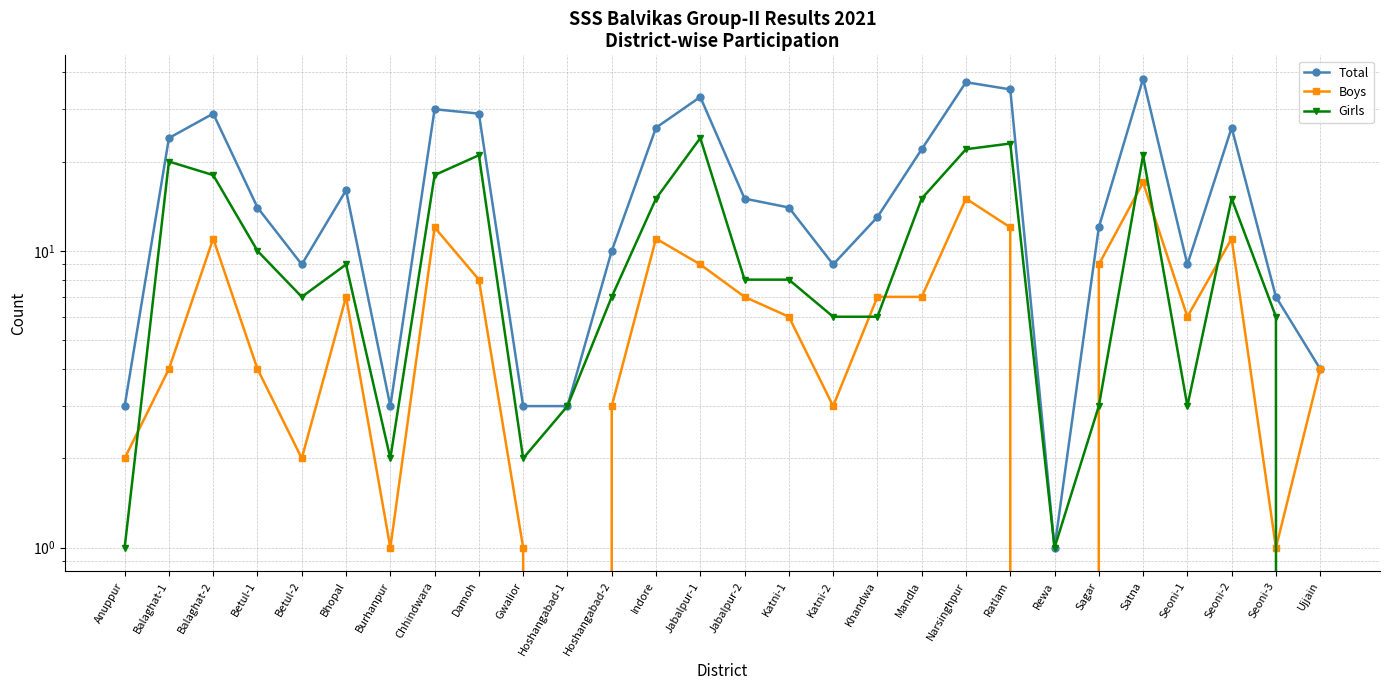

True or false: Boys and Total intersect in this chart.

False